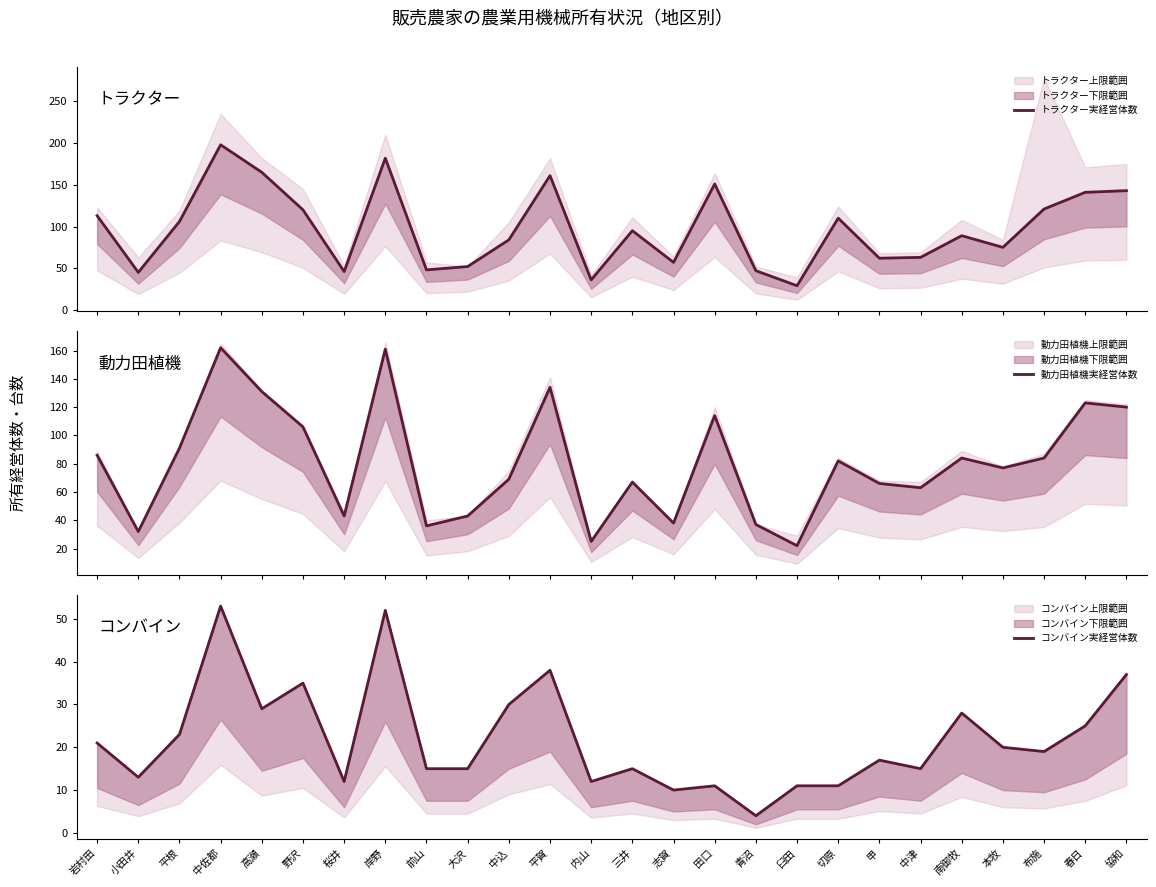

What is the spread (max minus min) of values at 甲?

49